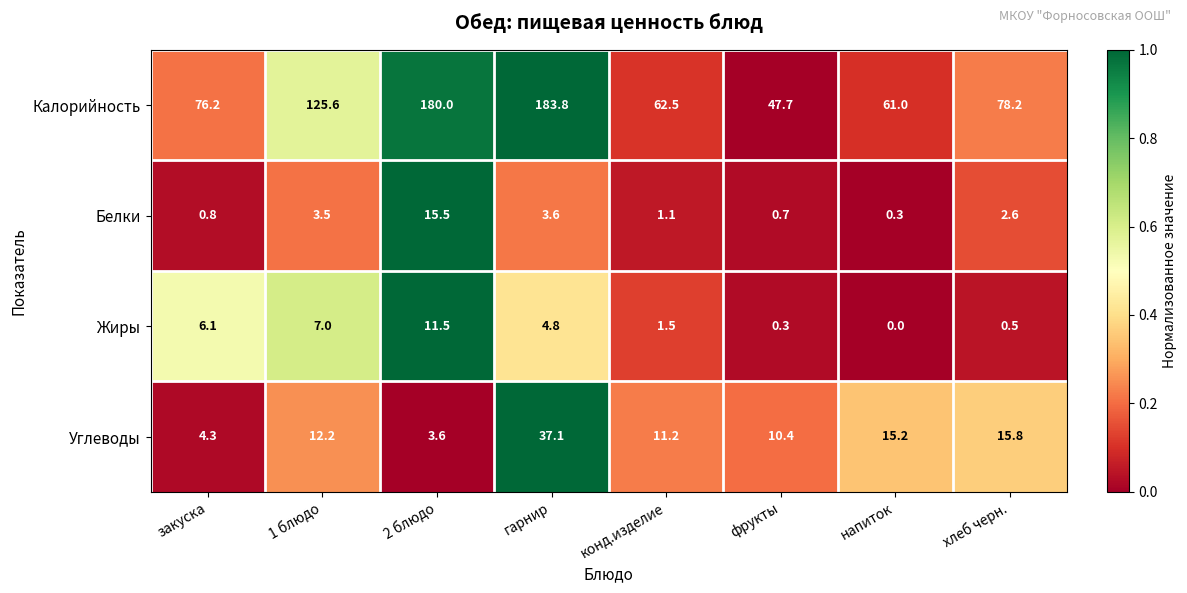

Read the Калорийность value at конд.изделие.

62.5